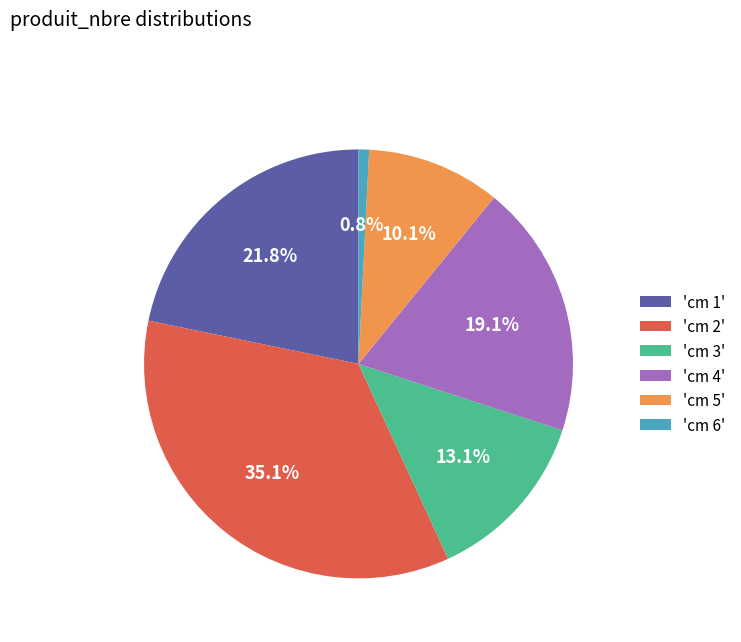

What is the ratio of the value at 'cm 3' to the value at 'cm 1'?

0.6